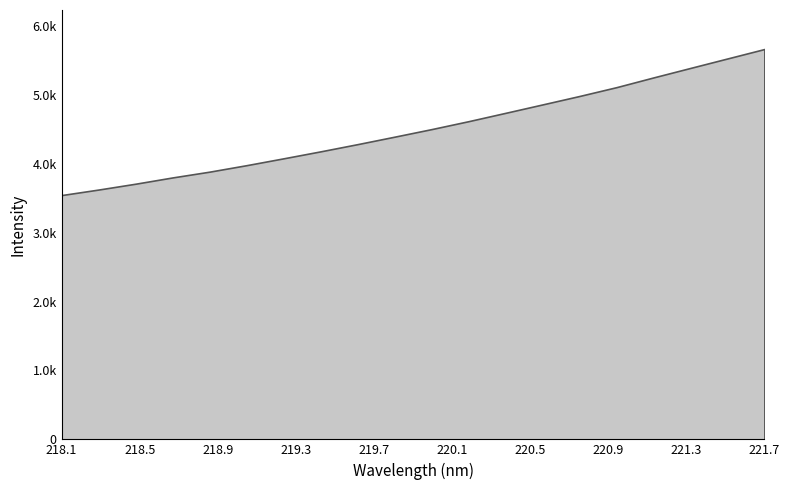

Where does the data first go above 4502?

219.9712